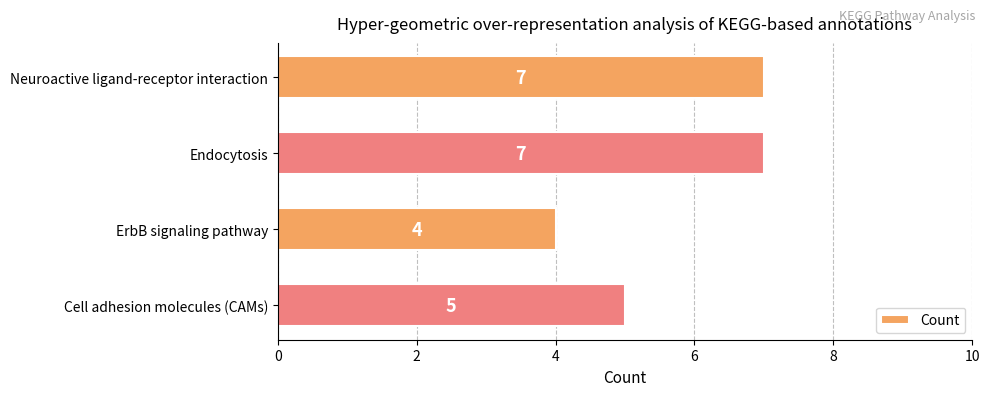

Which label corresponds to the smallest value in the chart?

ErbB signaling pathway